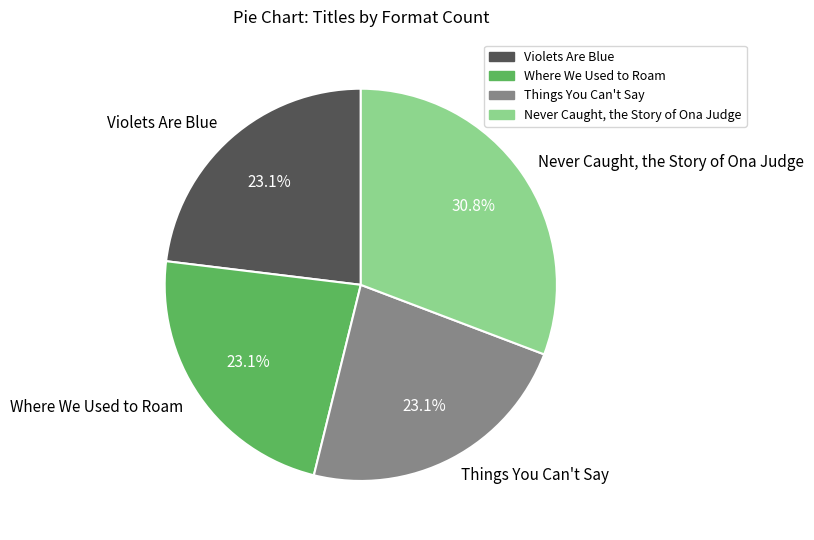

True or false: Never Caught, the Story of Ona Judge accounts for 31% of the total.

True